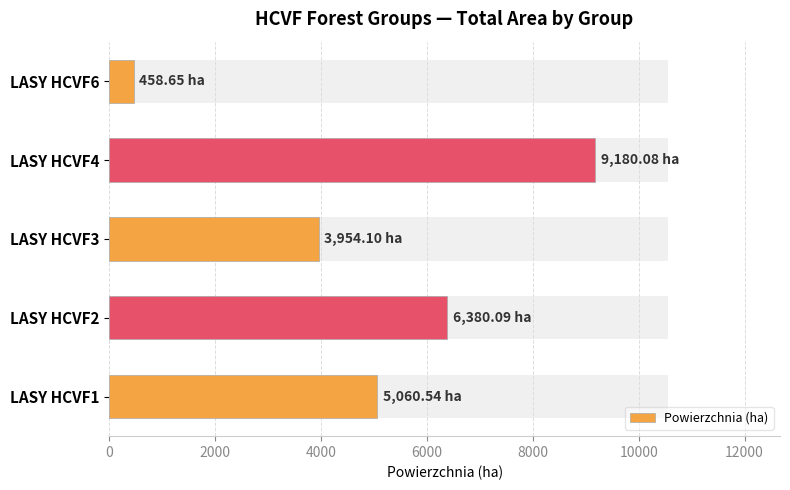

What is the minimum value shown in the chart?

458.6